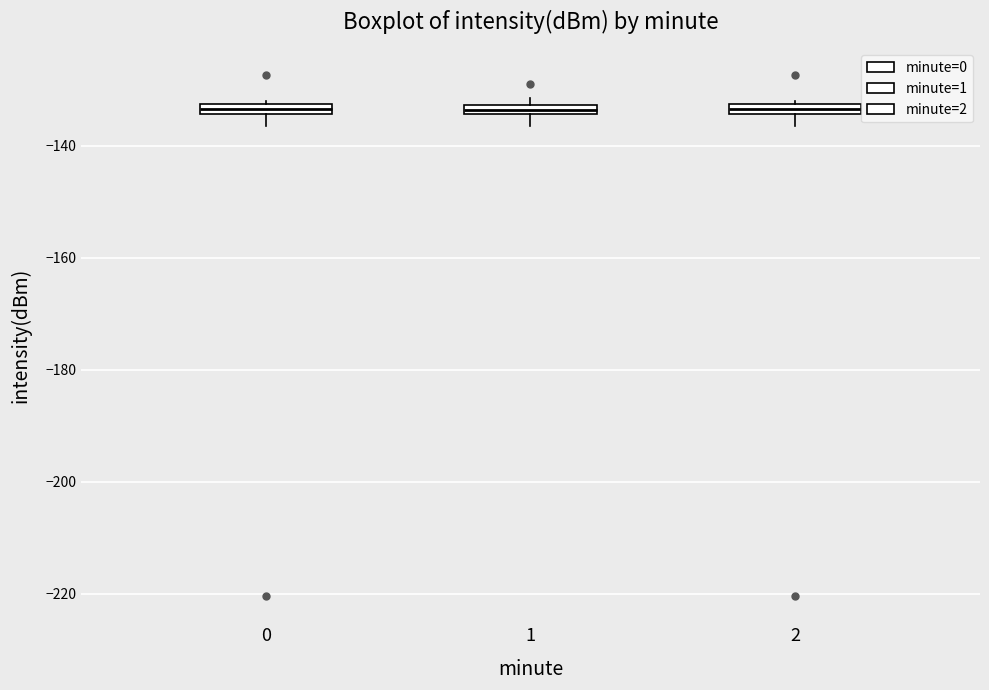

Where is the upper edge of the box at x = 2 on the y-axis? The values are not printed on the chart, so give them approximately, as read against the axis.

-132